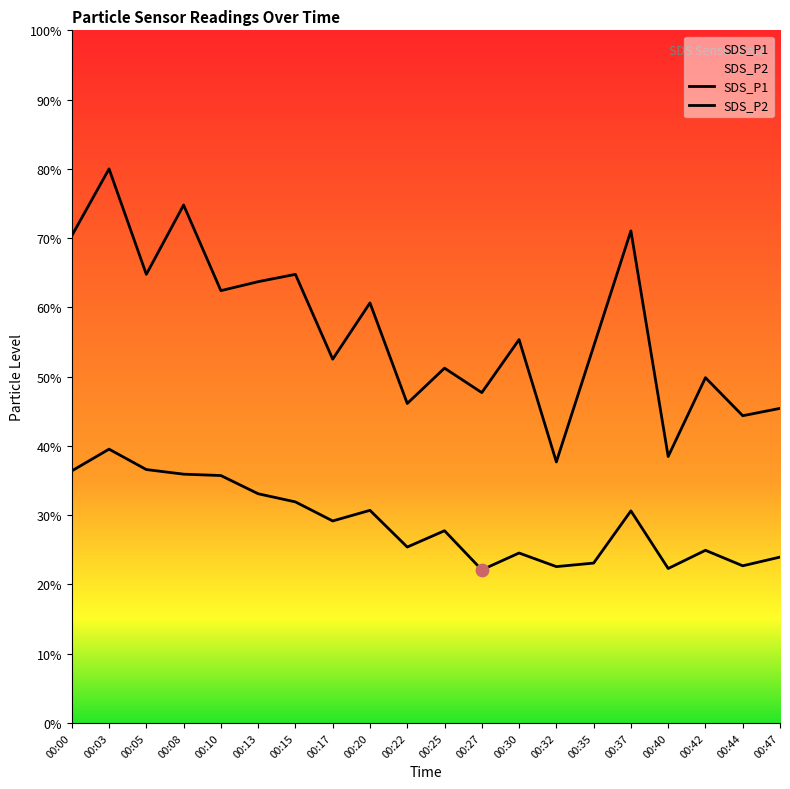

Which series reaches the maximum Y coordinate?

SDS_P1